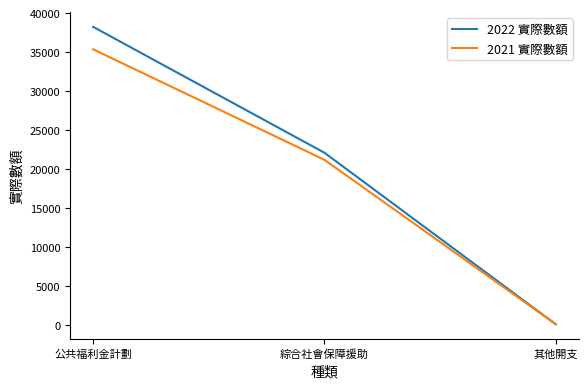

The value of 2022 實際數額 at 其他開支 is 53. True or false?

True